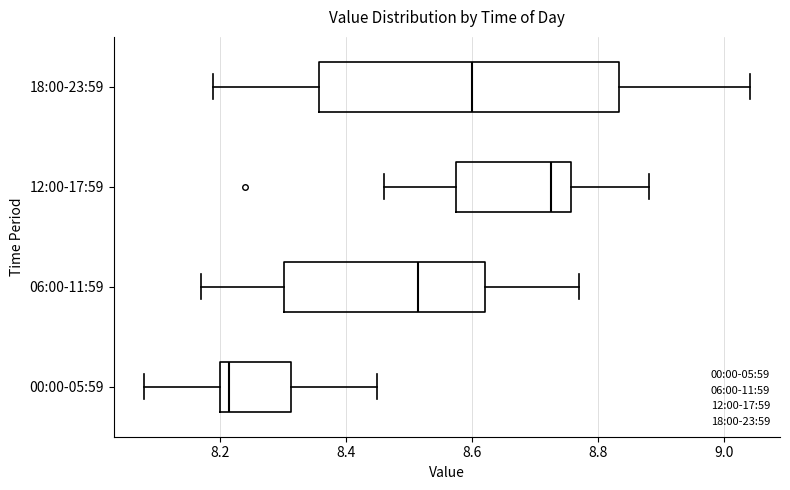

Where does the left whisker of the box for 06:00-11:59 end on the x-axis? The values are not printed on the chart, so give them approximately, as read against the axis.

8.18